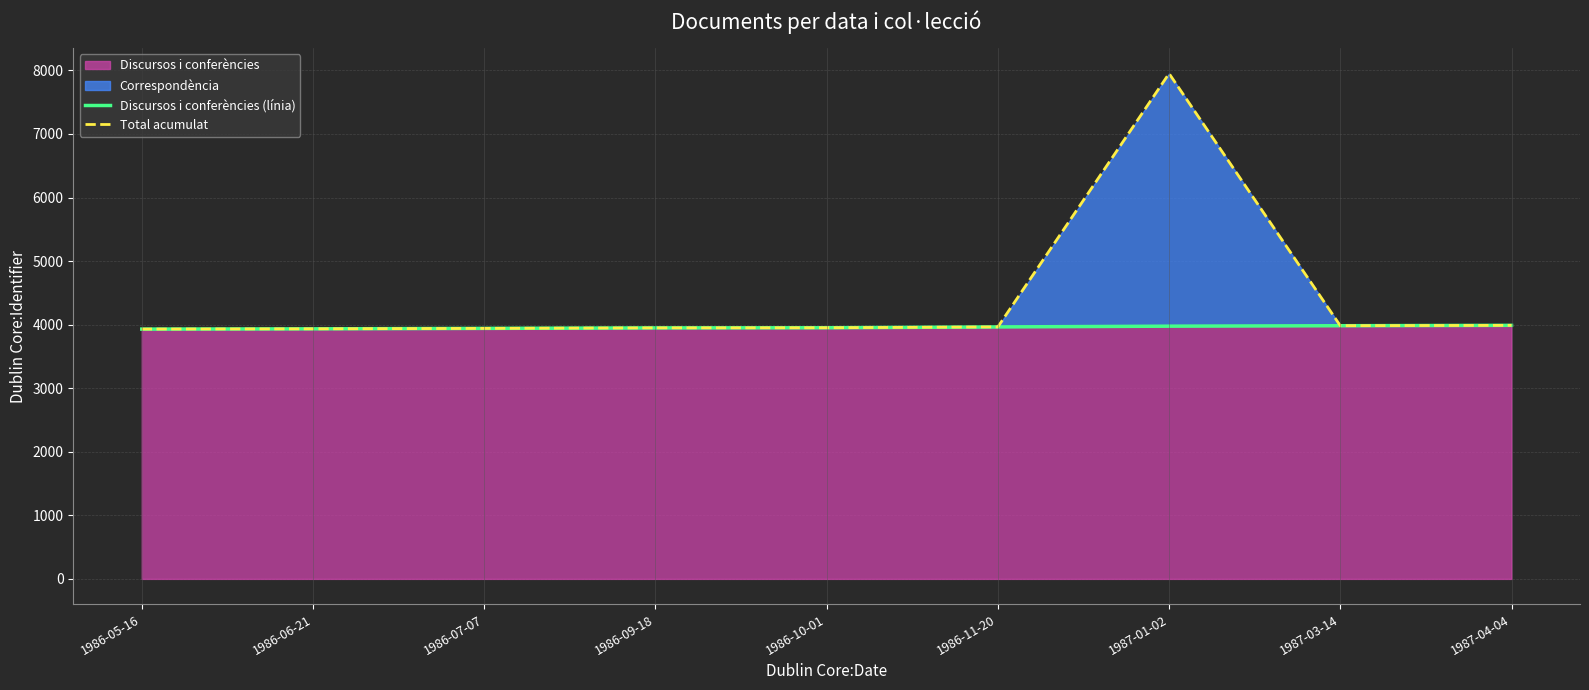

Is it true that Total acumulat equals 2284 at 1986-10-01?

False